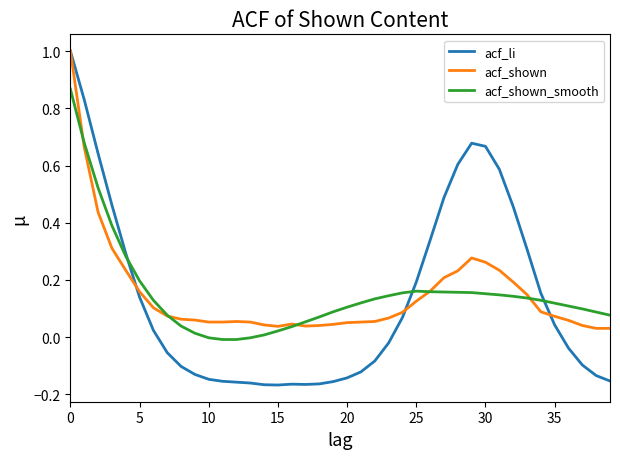

What is the greatest value displayed?

1.0